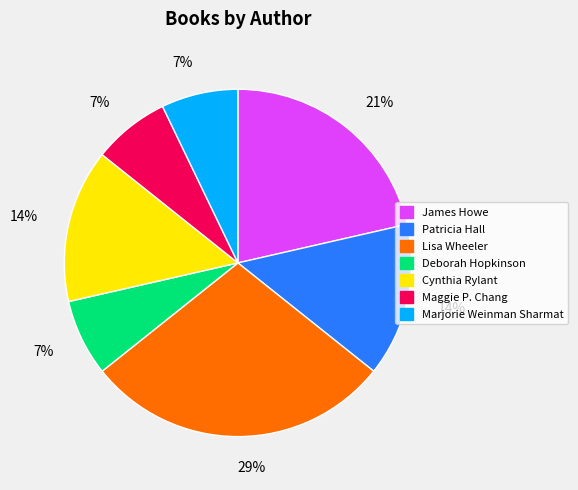

Between Maggie P. Chang and Cynthia Rylant, which is larger?

Cynthia Rylant